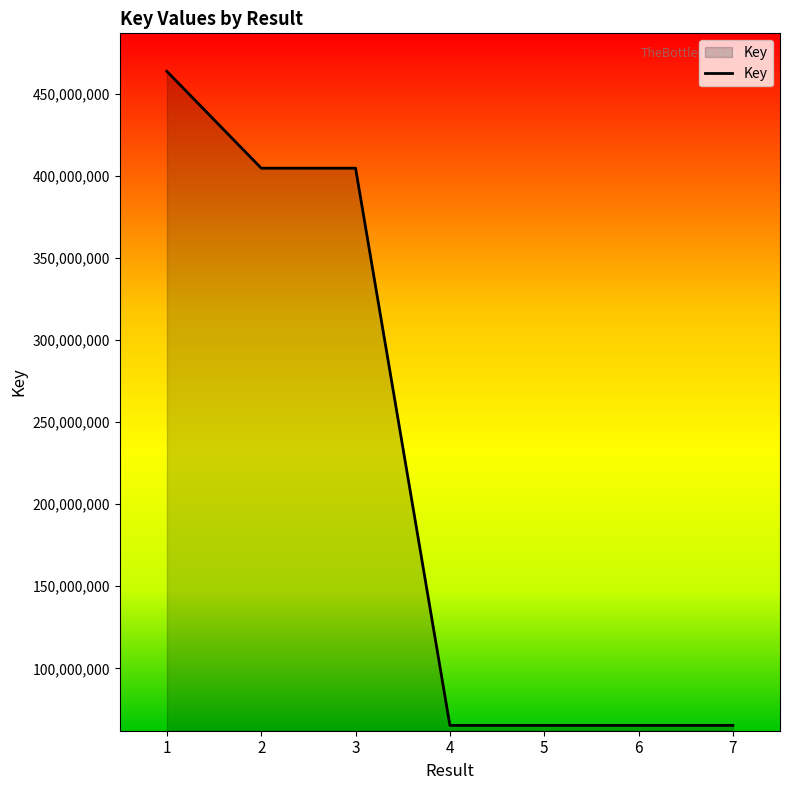

Which category has the highest value across all series?

1